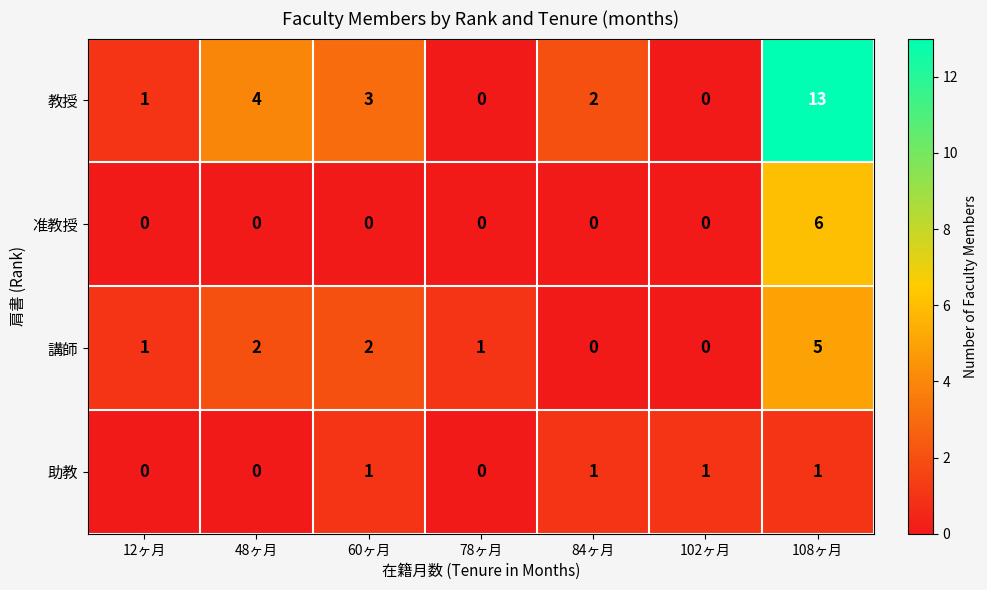

Reading left to right, list all the values displayed in this chart.

教授: 1	4	3	0	2	0	13
准教授: 0	0	0	0	0	0	6
講師: 1	2	2	1	0	0	5
助教: 0	0	1	0	1	1	1